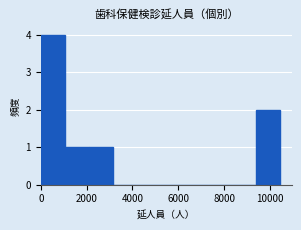

Over which range of the x-axis is the bar tallest?

0 to 1000